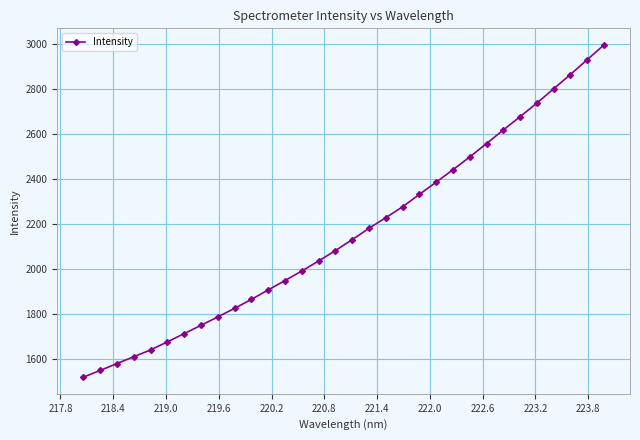

What is the value of the 24th point from the left?

2498.6